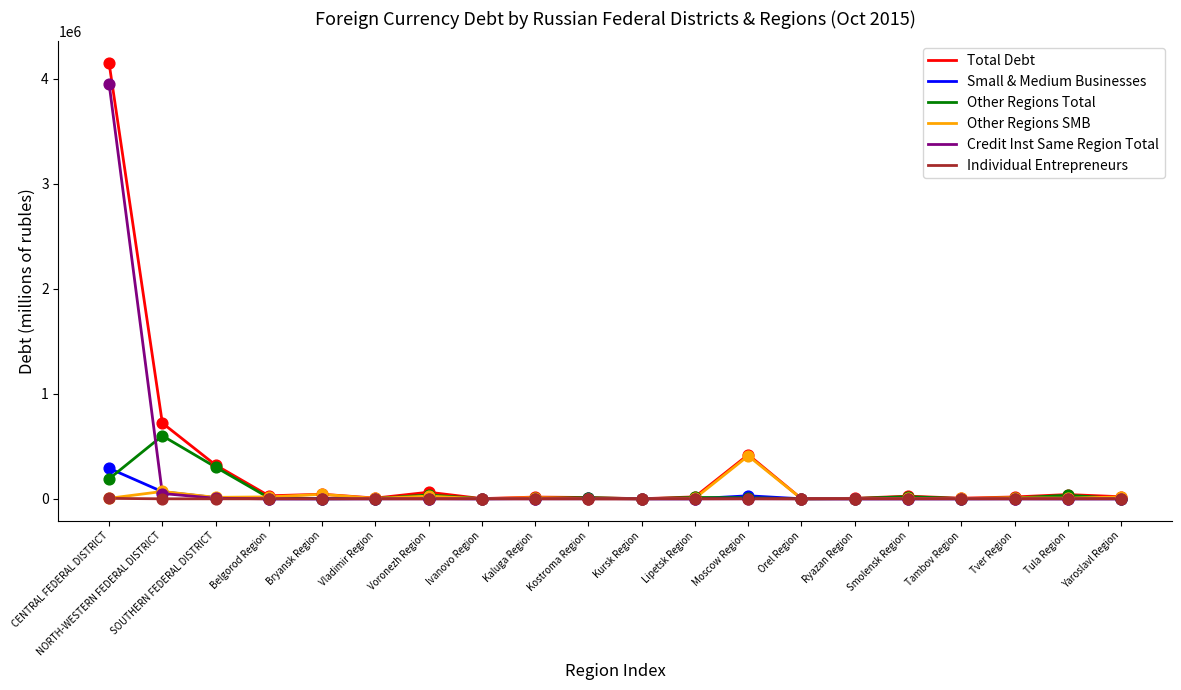

Is the value of Credit Inst Same Region Total at Moscow Region greater than the value of Total Debt at SOUTHERN FEDERAL DISTRICT?

No